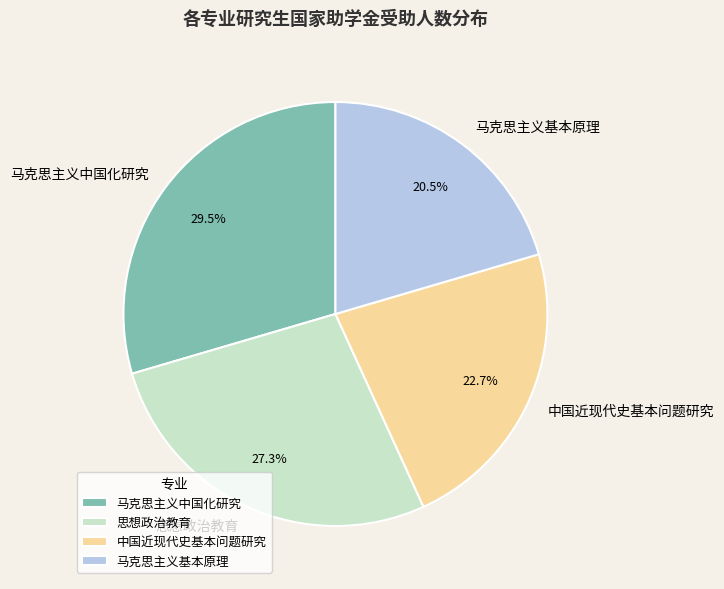

To the nearest percent, what is the difference between the 马克思主义基本原理 and 思想政治教育 slice percentages?

7%